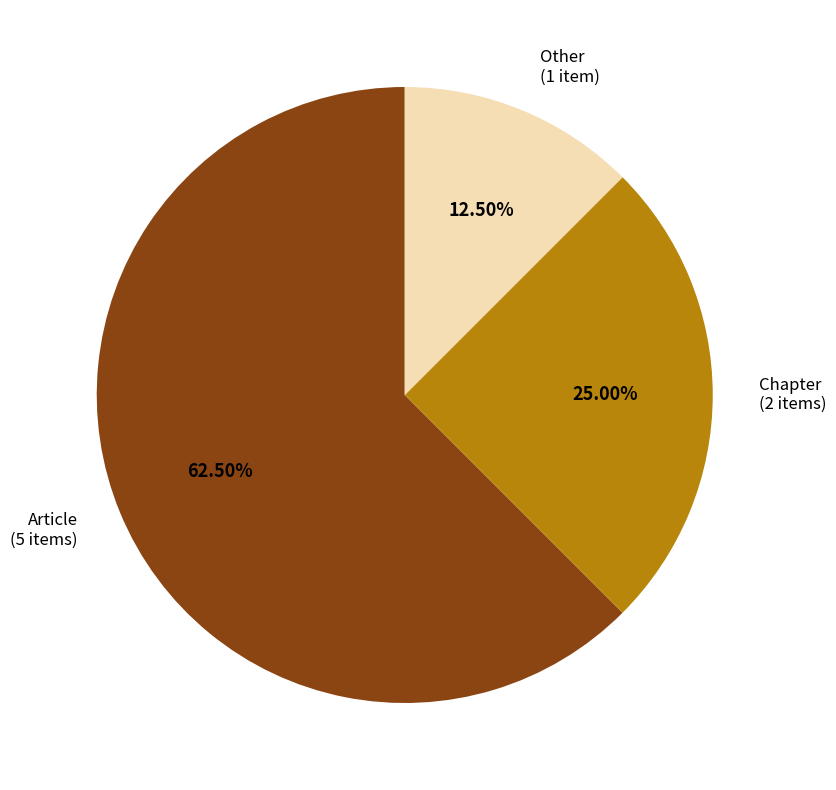

How many segments does this pie chart have?

3